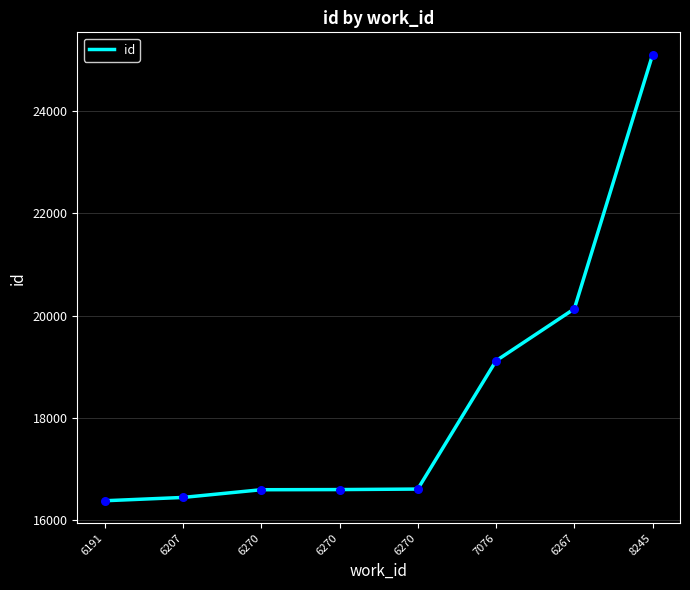

What is the ratio of the value at 6270 to the value at 6270?

1.0